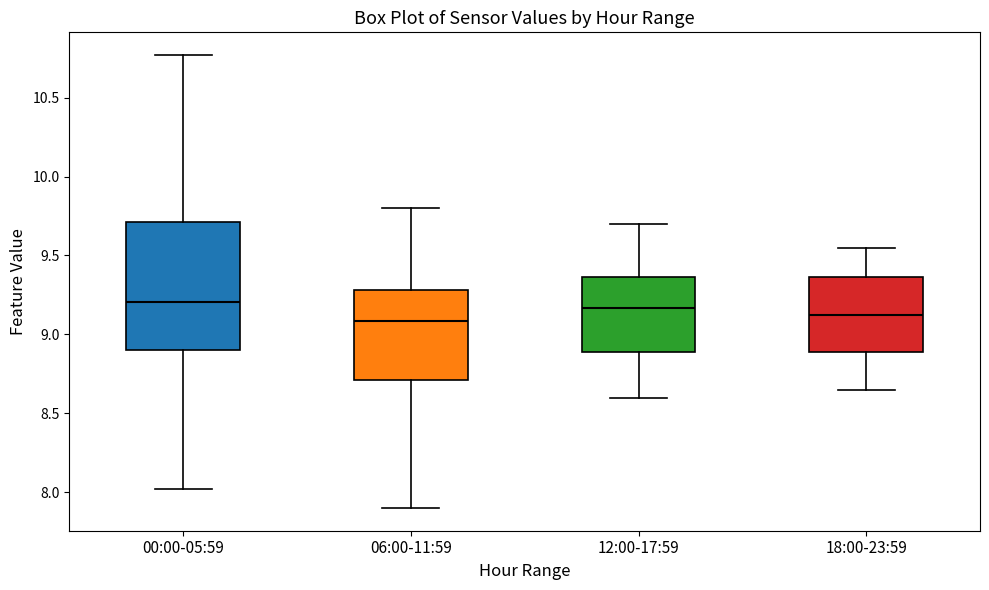

Reading left to right, read every box against the y-axis: the position of its median line, the range the box covers, and the ends of its whiskers. The values are not printed on the chart, so give them approximately, as read against the axis.

00:00-05:59: median 9.20, box 8.90 to 9.70, whiskers 8.00 to 10.75
06:00-11:59: median 9.10, box 8.70 to 9.30, whiskers 7.90 to 9.80
12:00-17:59: median 9.15, box 8.90 to 9.35, whiskers 8.60 to 9.70
18:00-23:59: median 9.15, box 8.90 to 9.35, whiskers 8.65 to 9.55